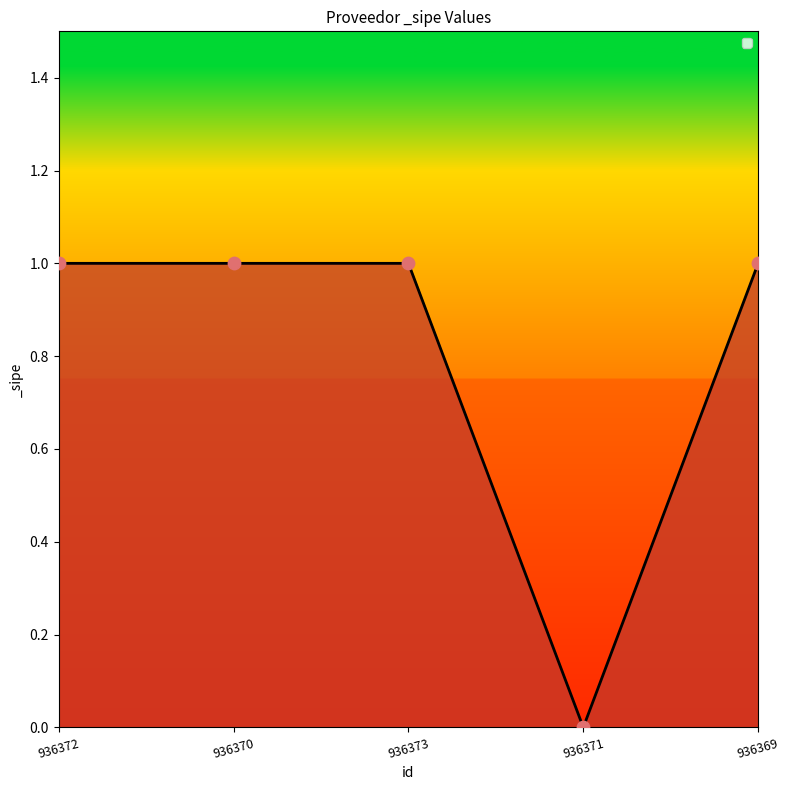

Which has a higher value, 936373 or 936371?

936373